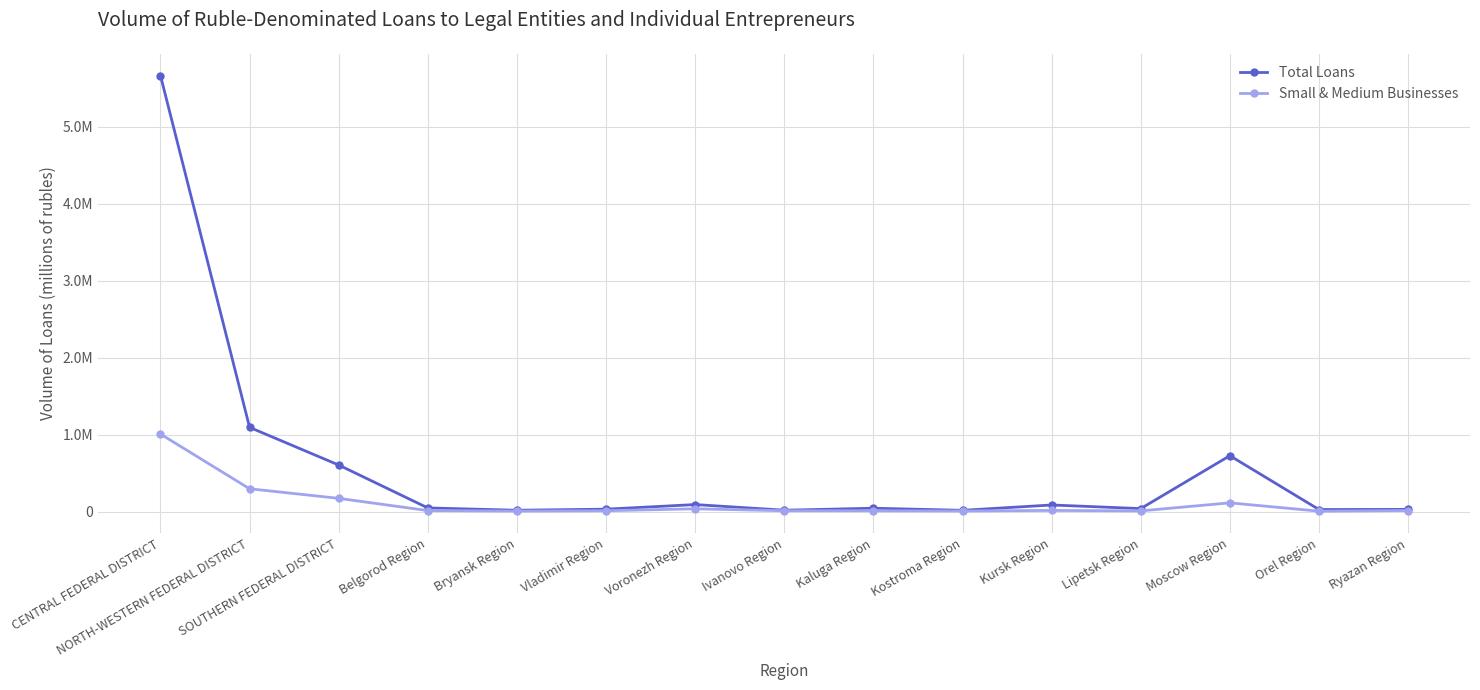

At which label does Small & Medium Businesses first exceed 15478?

CENTRAL FEDERAL DISTRICT